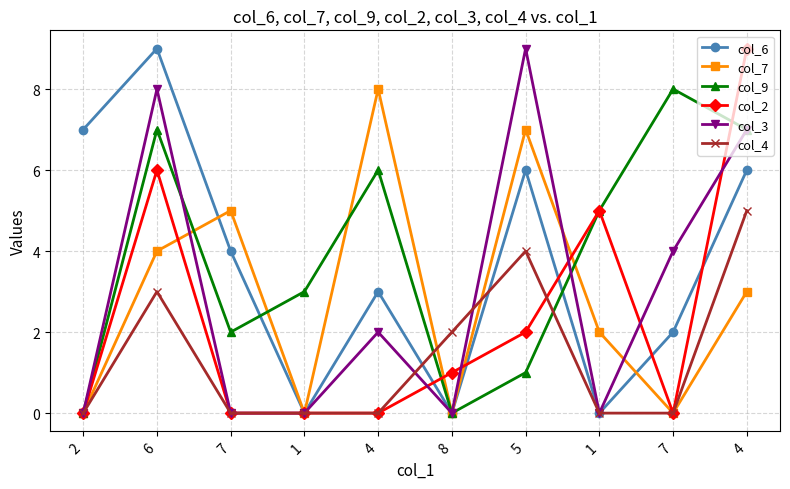

What is the maximum value for col_2?

9